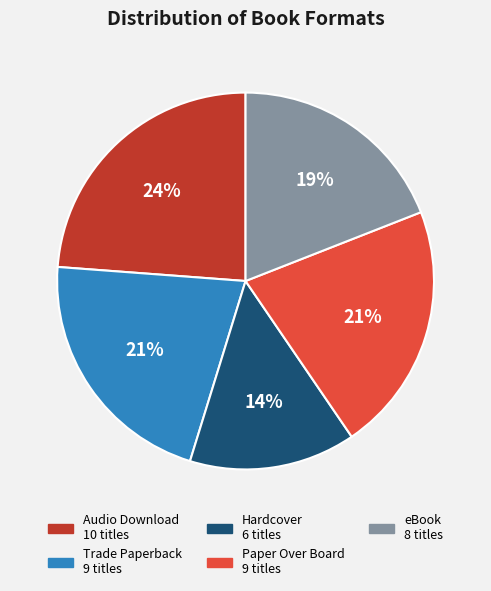

True or false: Trade Paperback accounts for 27% of the total.

False